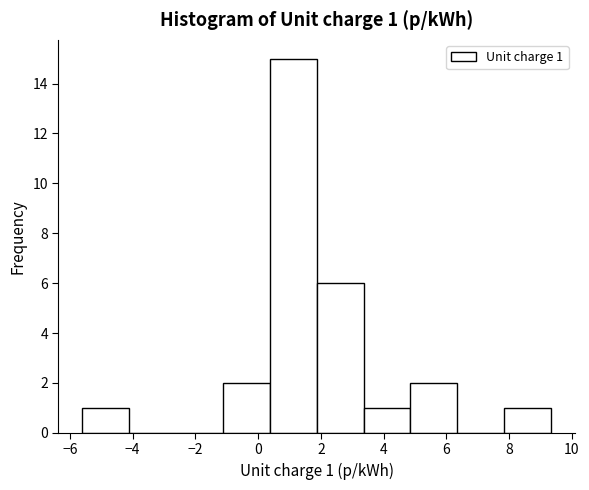

Which range on the x-axis has the tallest bar?

0.4 to 1.8